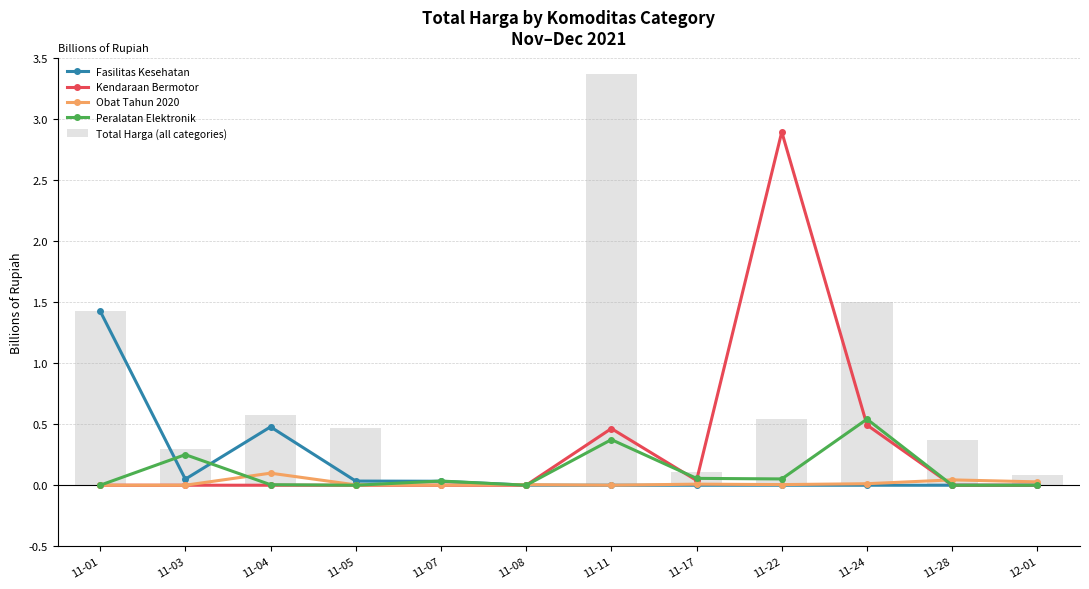

The Kendaraan Bermotor series shows 1.6 at 11-03. True or false?

False